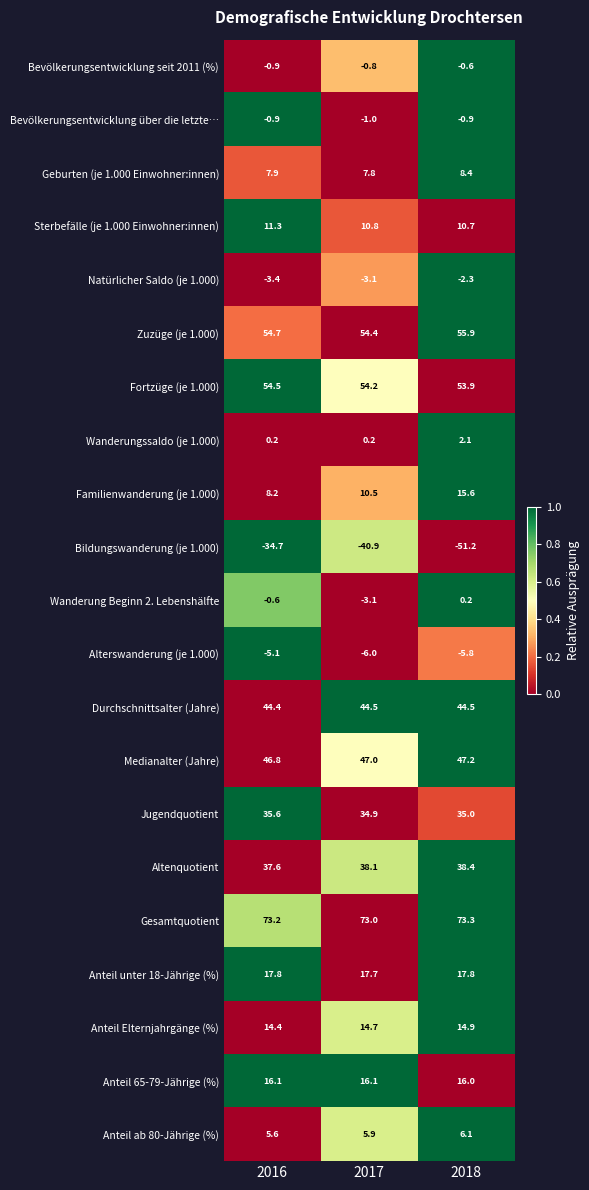

What is the spread (max minus min) of values at 2017?

113.9